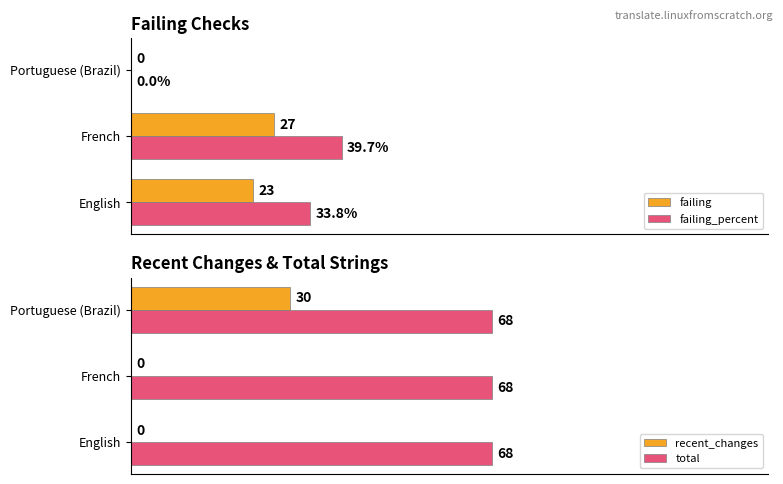

Is the value of total at French greater than the value of recent_changes at Portuguese (Brazil)?

Yes